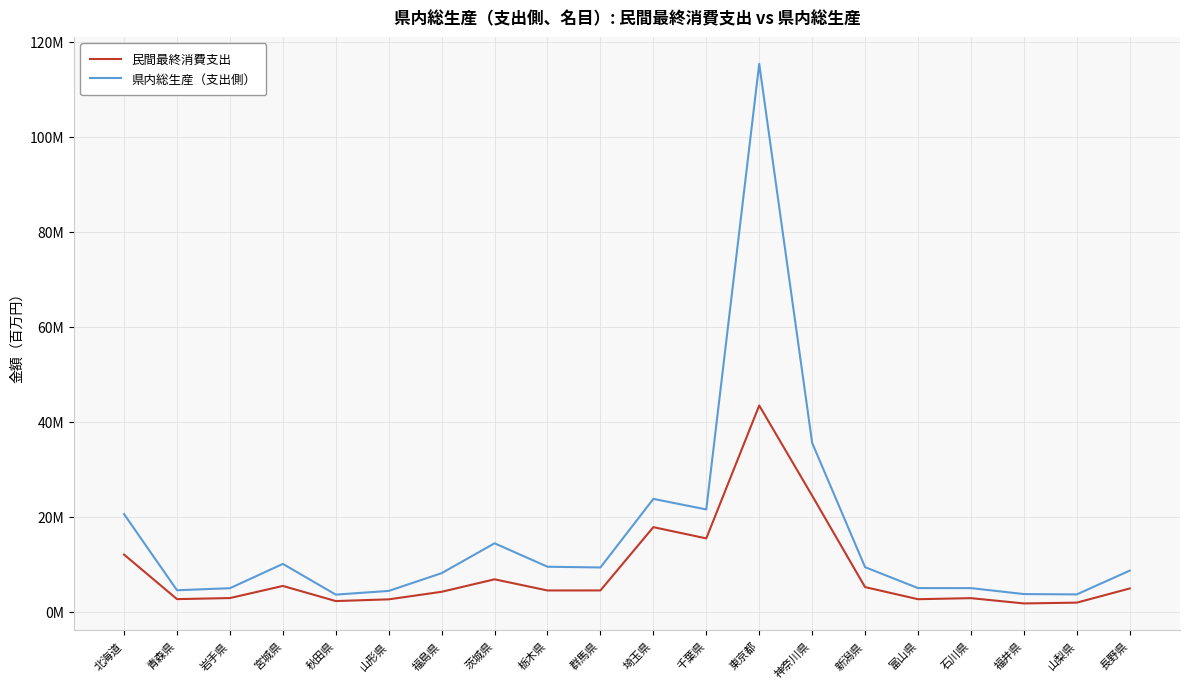

Where is 民間最終消費支出 nearest to the value 22556990?

神奈川県